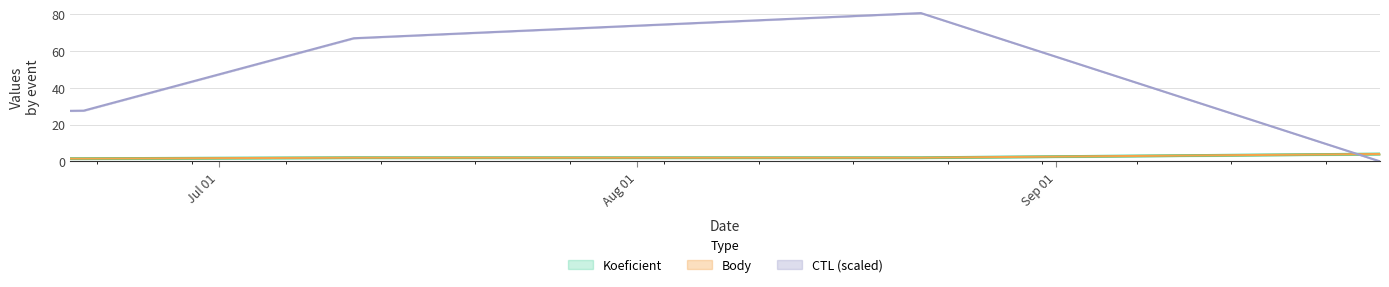

Which series has the largest range (max minus min)?

CTL_scaled